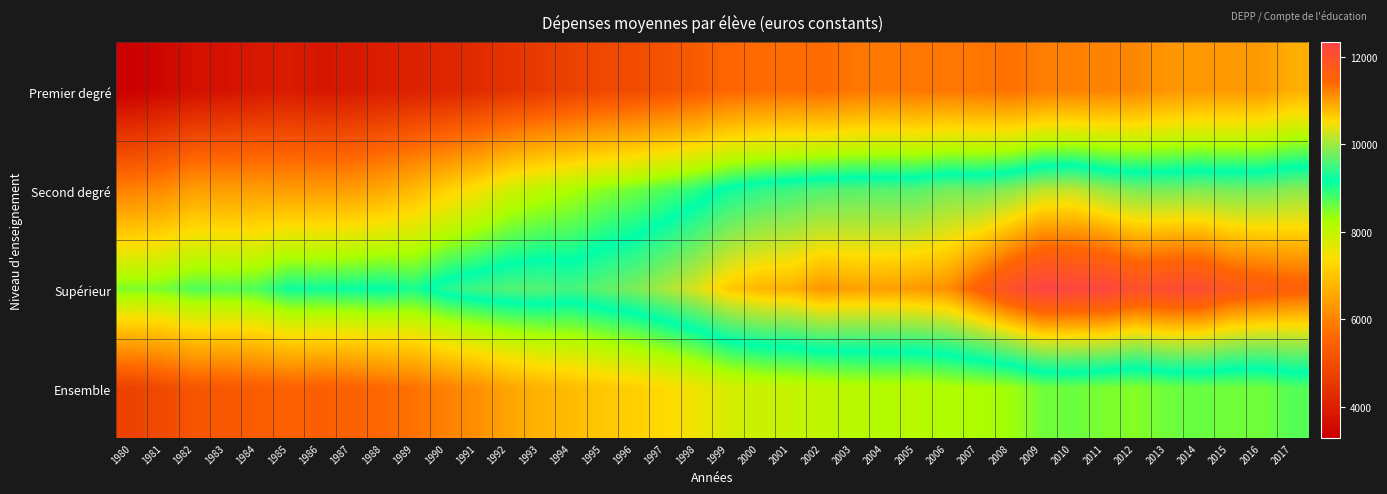

Which series has the largest total across all categories?

Supérieur